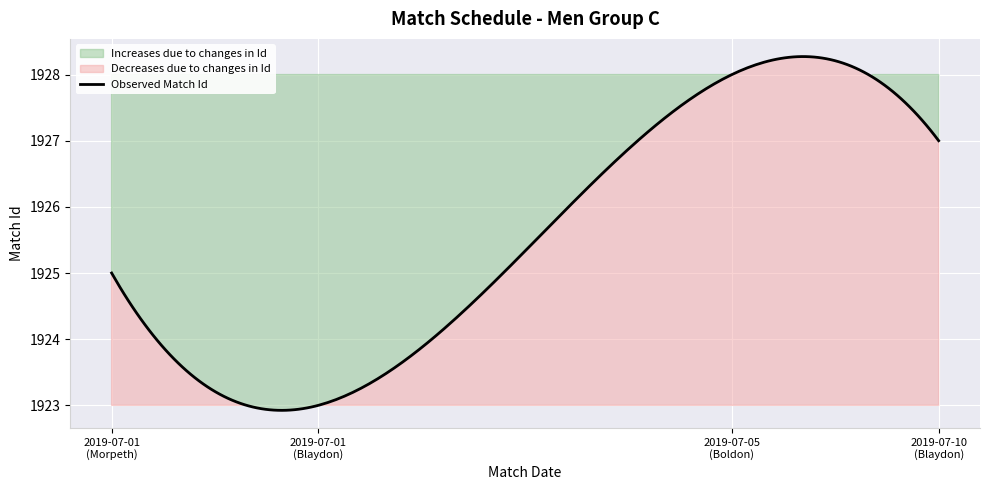

What is the highest value of the Observed Match Id series?

1928.3